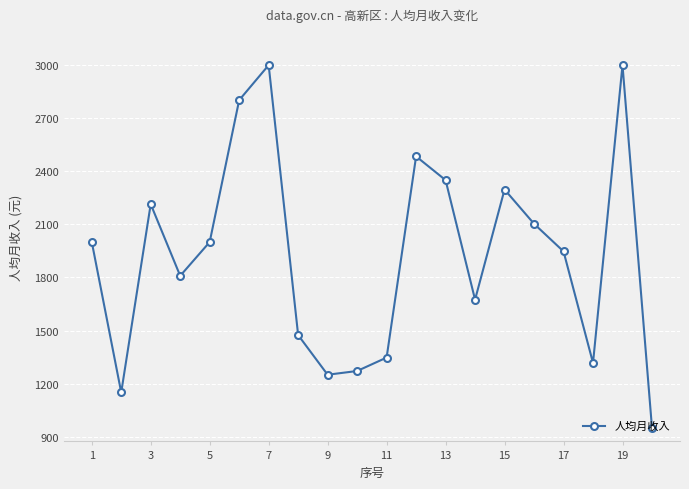

What is the sum of all values?

38439.9